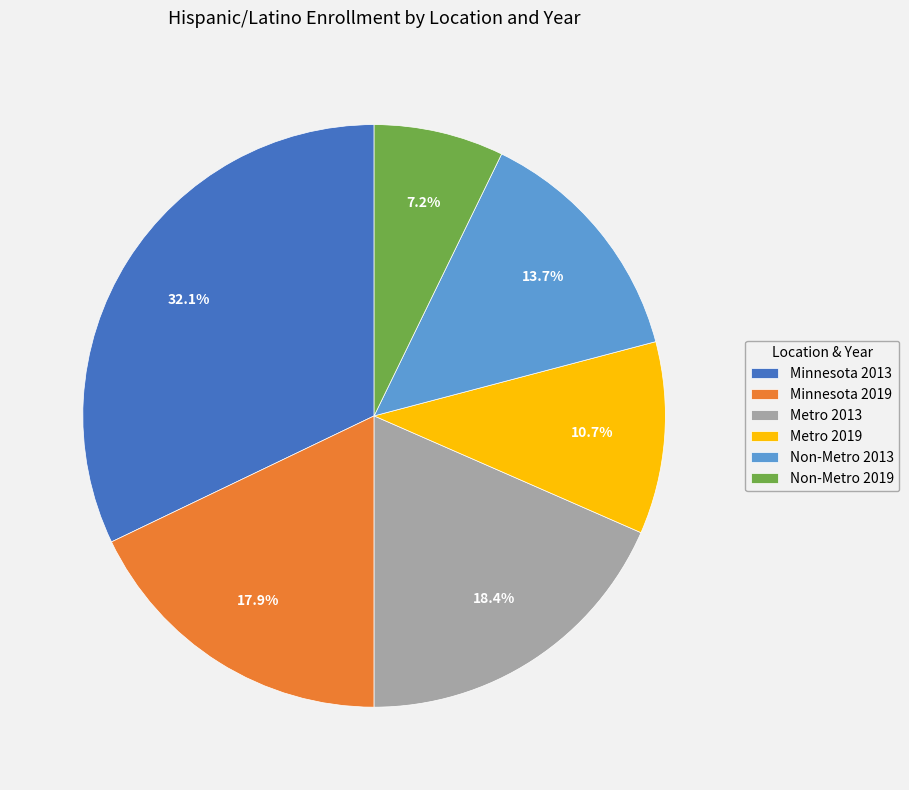

True or false: Minnesota 2019 accounts for 26% of the total.

False